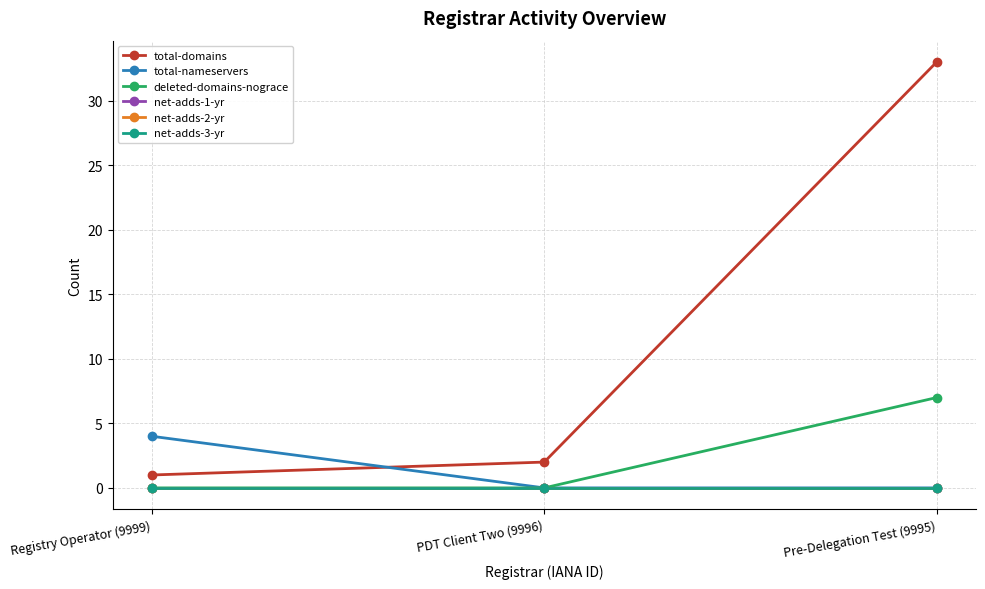

Does the chart have visible grid lines?

Yes